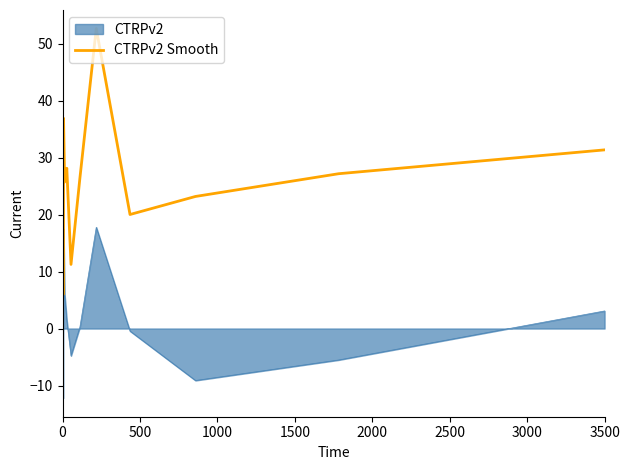

What is the minimum value shown in the chart?

-12.2